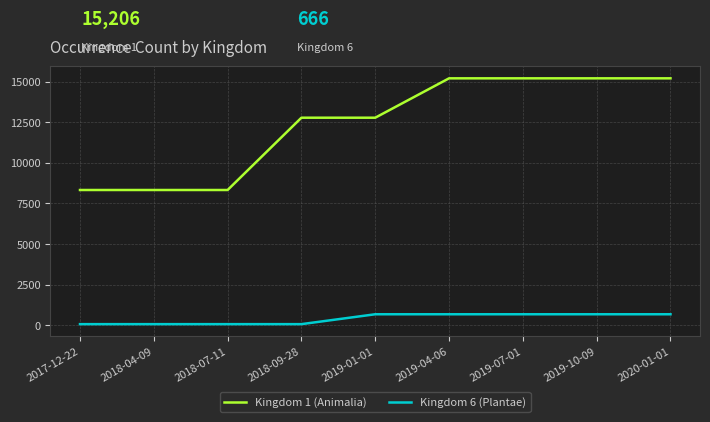

Is the value of Kingdom 6 (Plantae) at 2018-07-11 greater than the value of Kingdom 1 (Animalia) at 2018-04-09?

No